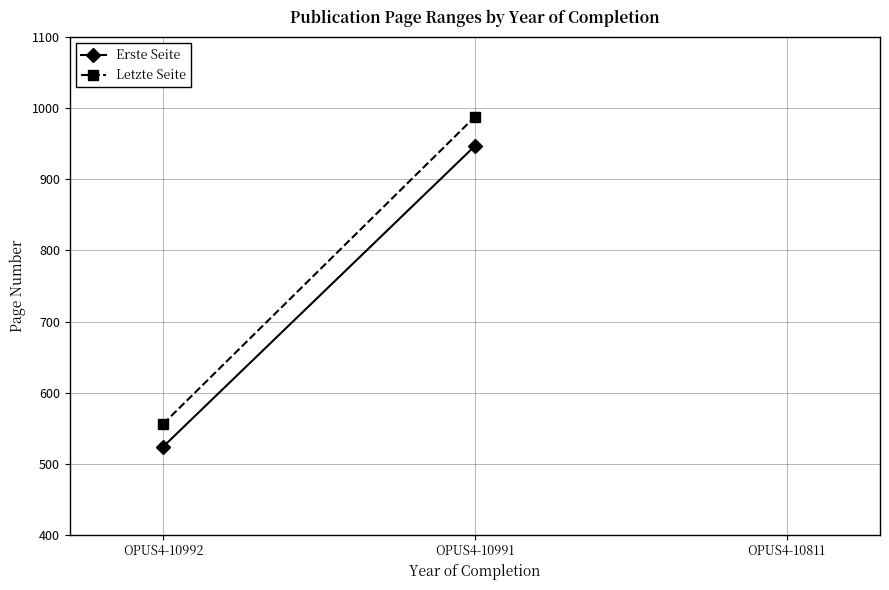

Which series changed the most between OPUS4-10992 and OPUS4-10991?

Letzte Seite